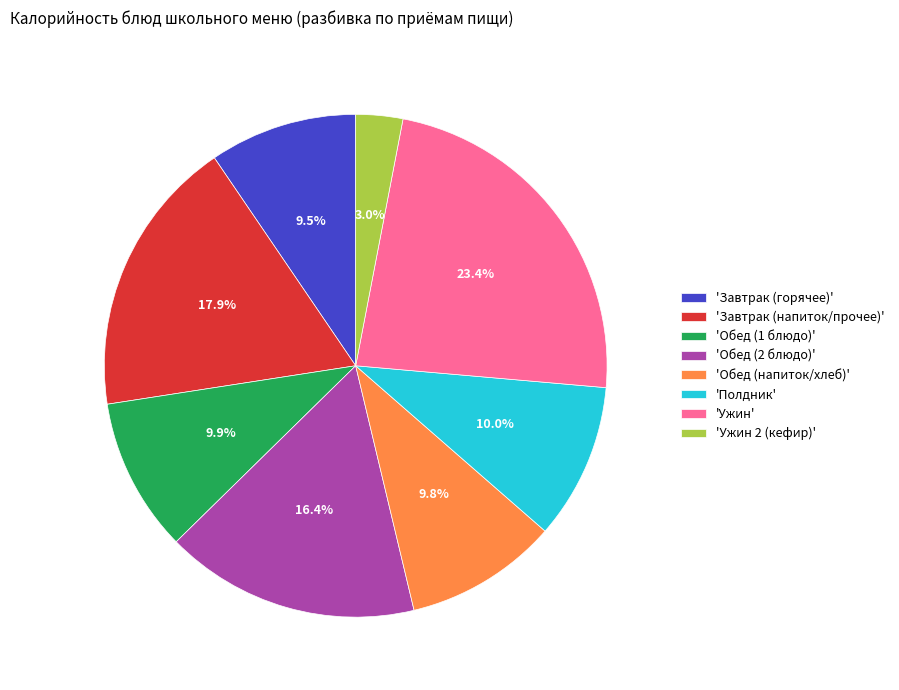

How many slices are in this pie chart?

8